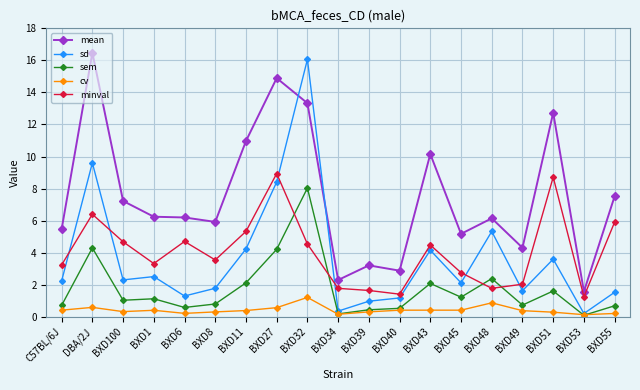

What is the difference between the maximum and minimum values in the sem series?

7.9